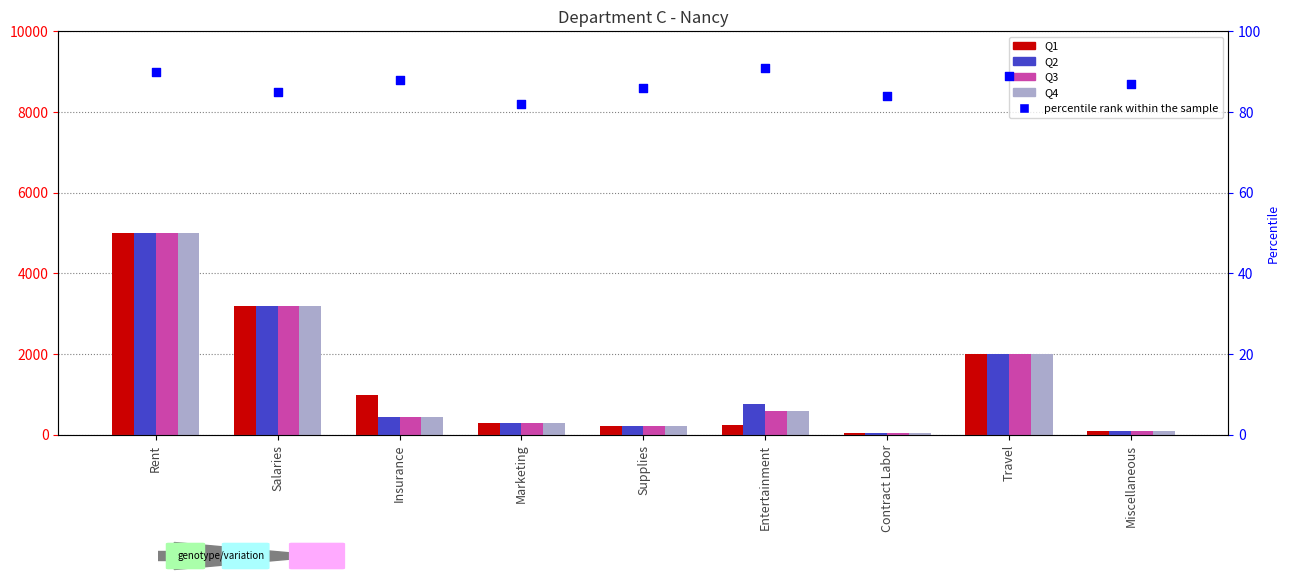

At how many categories does at least one series exceed 4165?

1